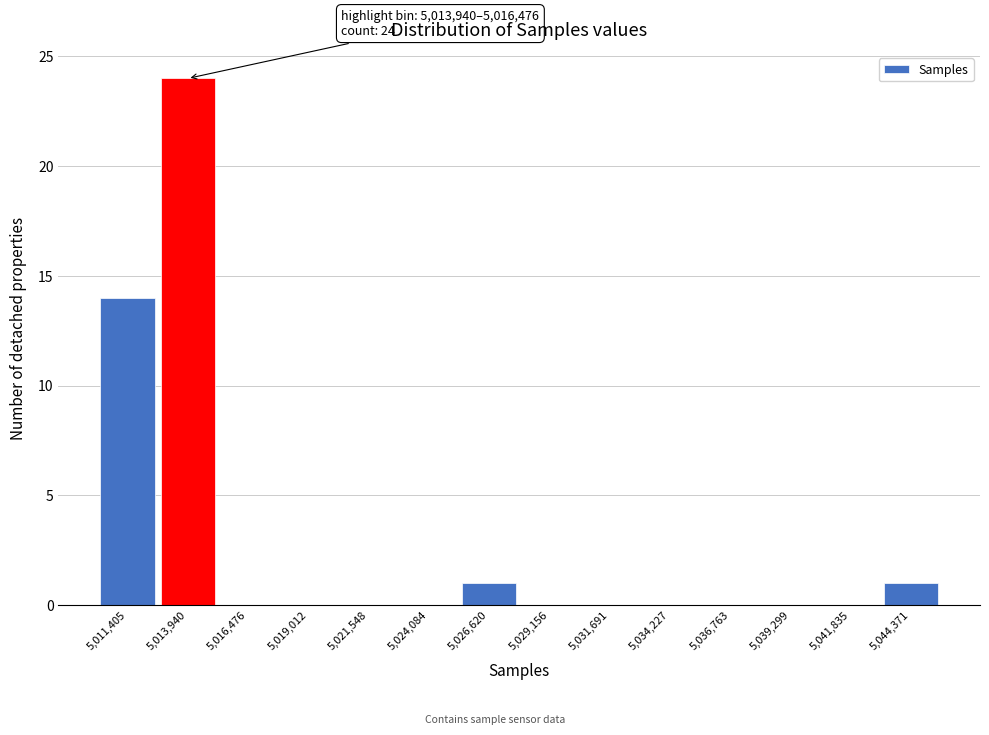

Reading right to left, what are all the values shown in this chart?

5,044,371=1	5,041,835=0	5,039,299=0	5,036,763=0	5,034,227=0	5,031,691=0	5,029,156=0	5,026,620=1	5,024,084=0	5,021,548=0	5,019,012=0	5,016,476=0	5,013,940=24	5,011,405=14